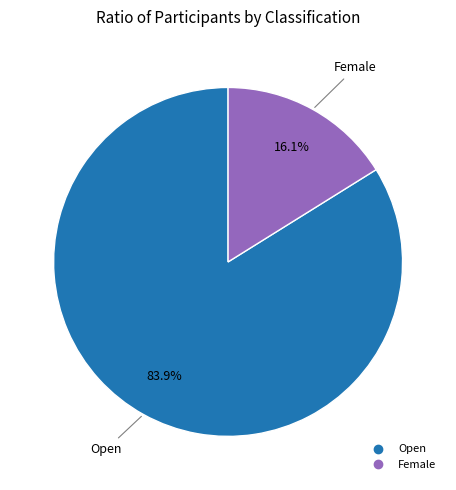

Count the number of slices in the pie.

2